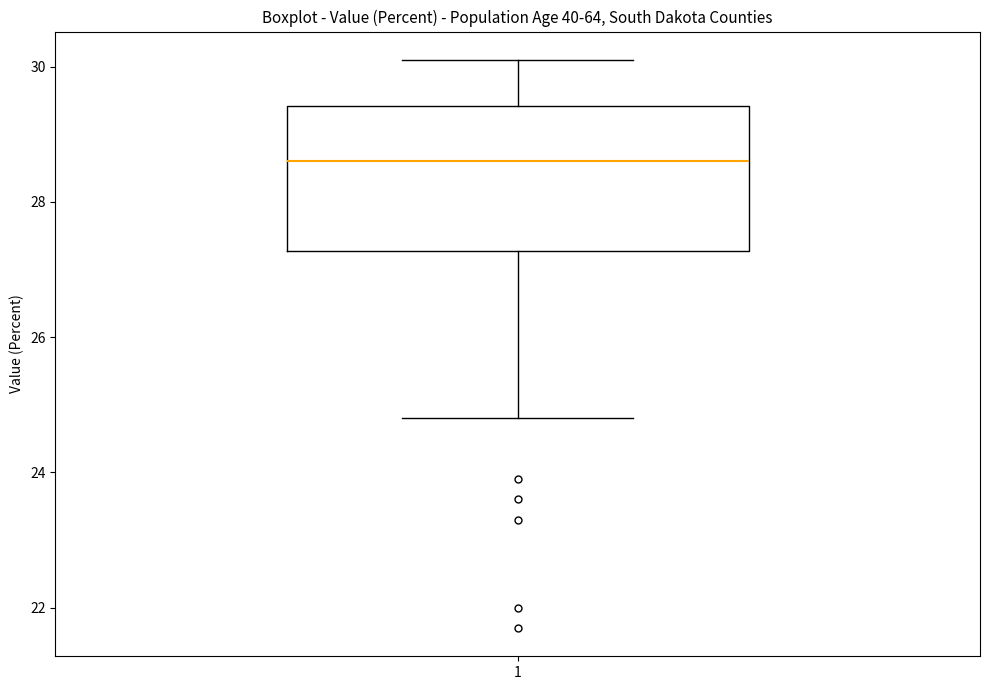

Read this box plot against the y-axis: the position of the median line, the range covered by the box, and the ends of both whiskers. The values are not printed on the chart, so give them approximately, as read against the axis.

median 28.6, box 27.2 to 29.4, whiskers 24.8 to 30.2